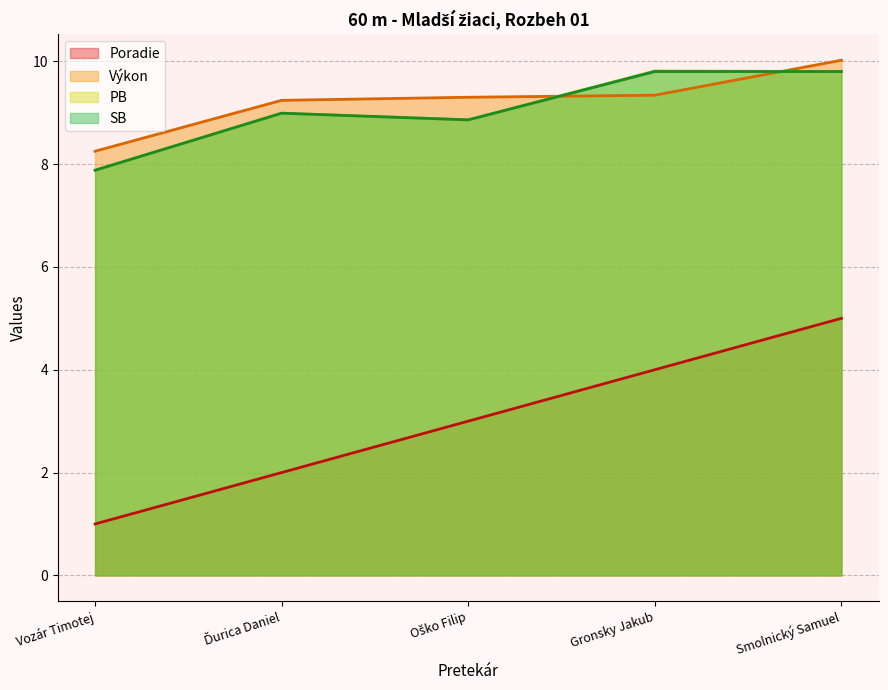

At Vozár Timotej, list the series in order from largest to smallest.

Výkon, PB, SB, Poradie